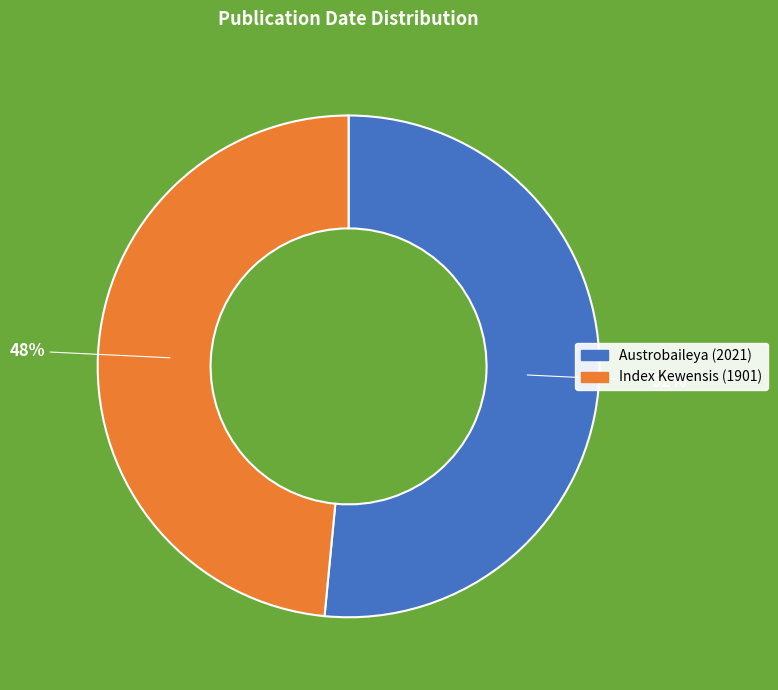

To the nearest percent, what is the average slice percentage?

50%